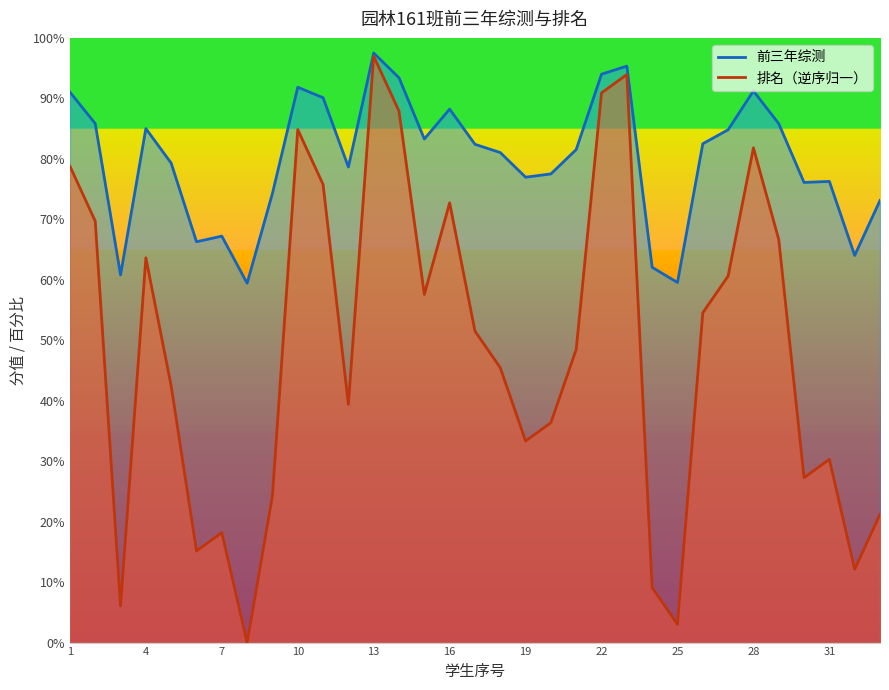

The 前三年综测 series shows 22.0 at 20. True or false?

False